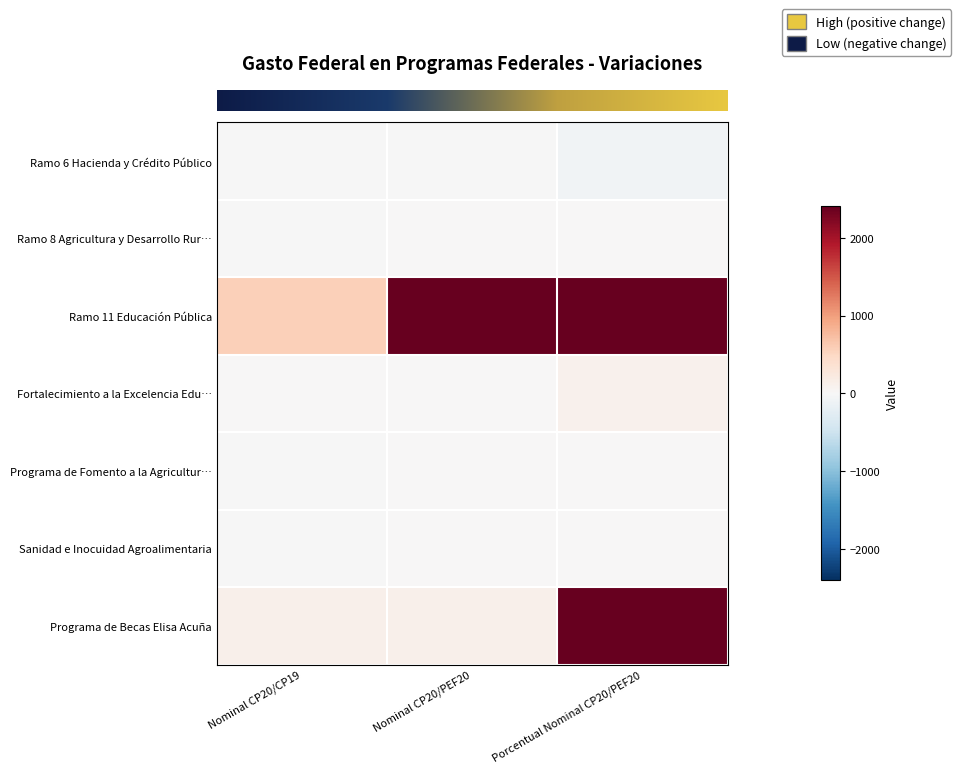

What is the minimum value shown in the chart?

-87.2